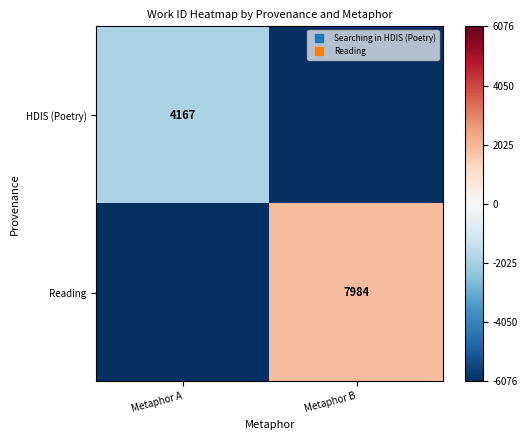

Is it true that HDIS (Poetry) equals -1854.7 at Metaphor B?

False